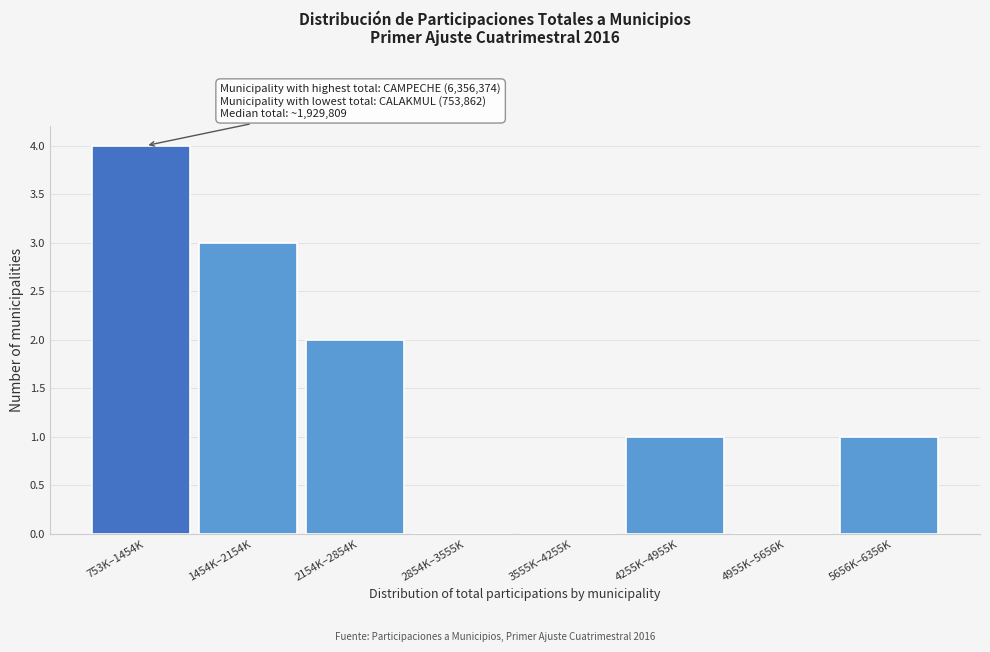

Reading left to right, extract all data points from this chart.

753K–1454K=4	1454K–2154K=3	2154K–2854K=2	2854K–3555K=0	3555K–4255K=0	4255K–4955K=1	4955K–5656K=0	5656K–6356K=1